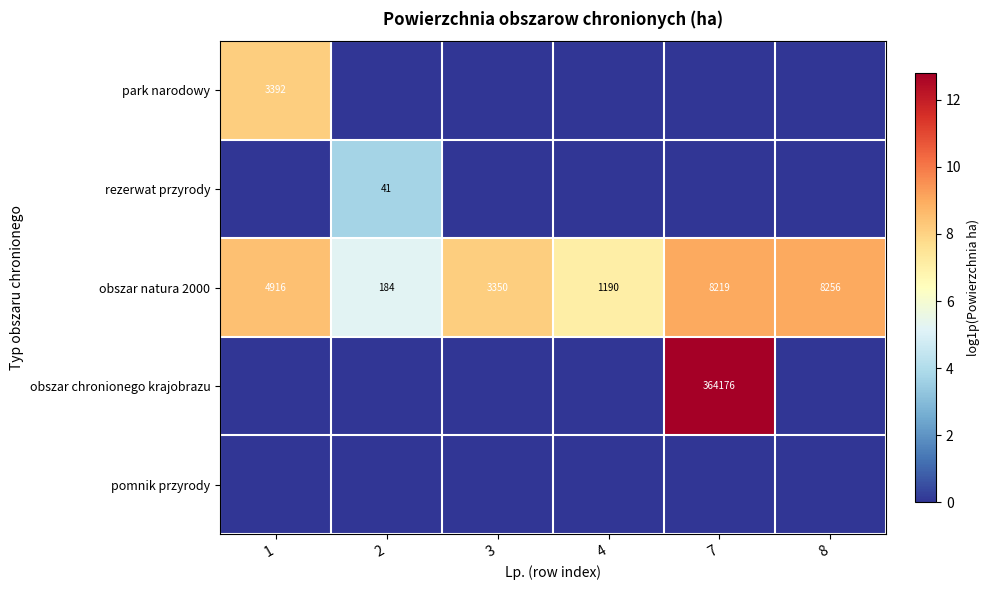

What is the total value across all series at 3?

8.1